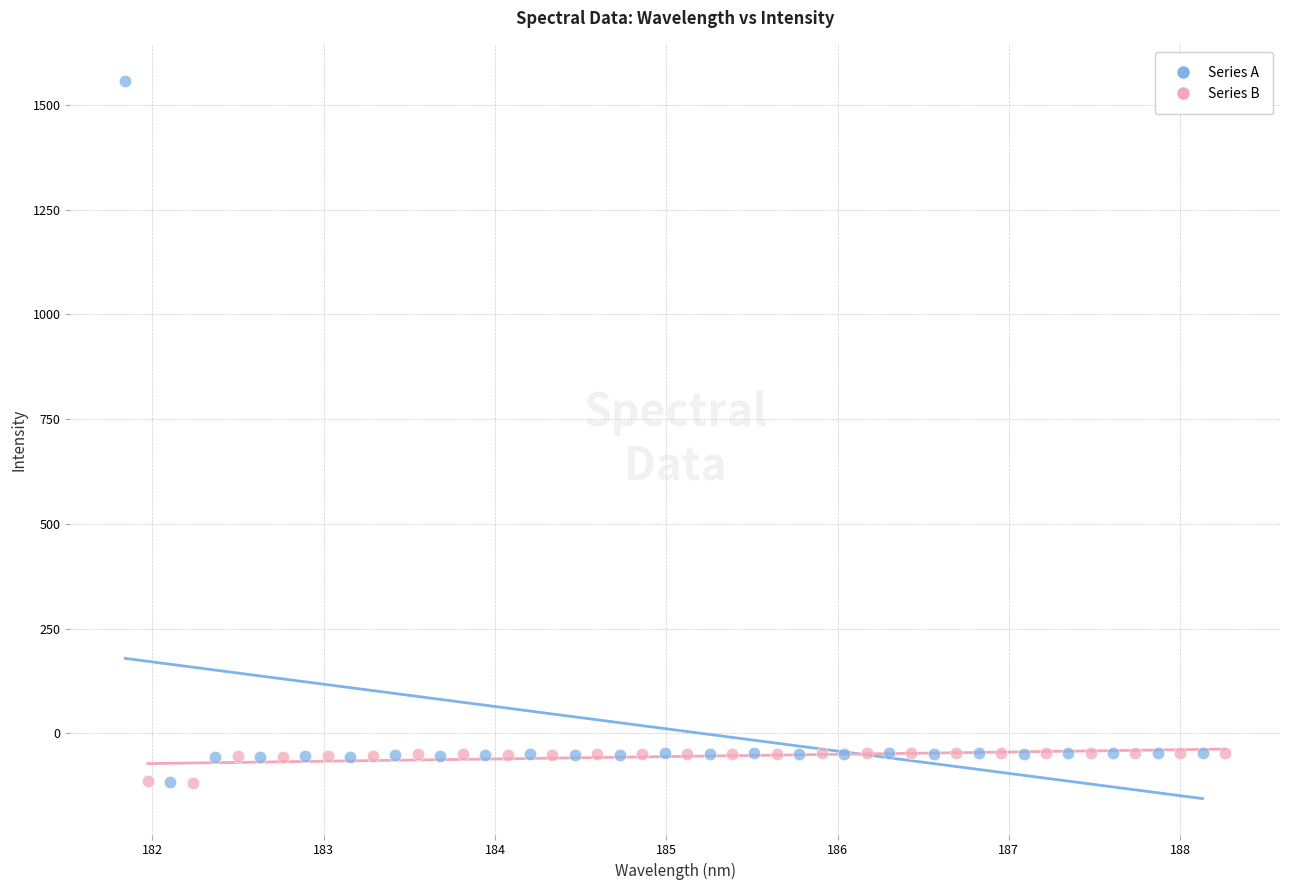

Which series contains the highest Y value?

Series A